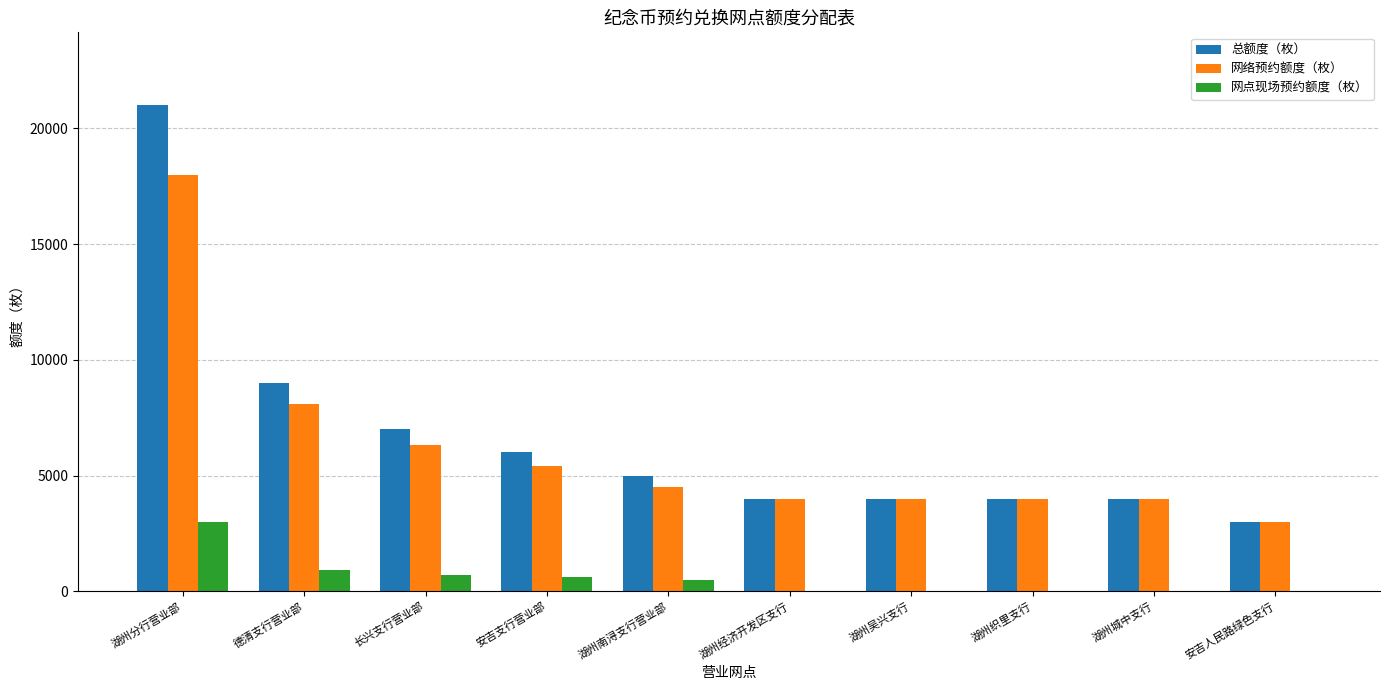

What is the difference between the 总额度（枚） values at 长兴支行营业部 and 德清支行营业部?

2000